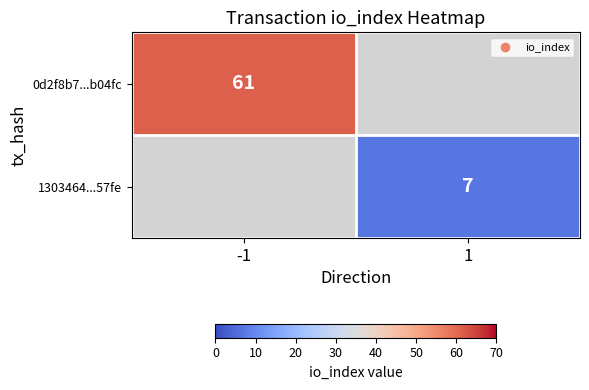

Count the number of data series in this chart.

2